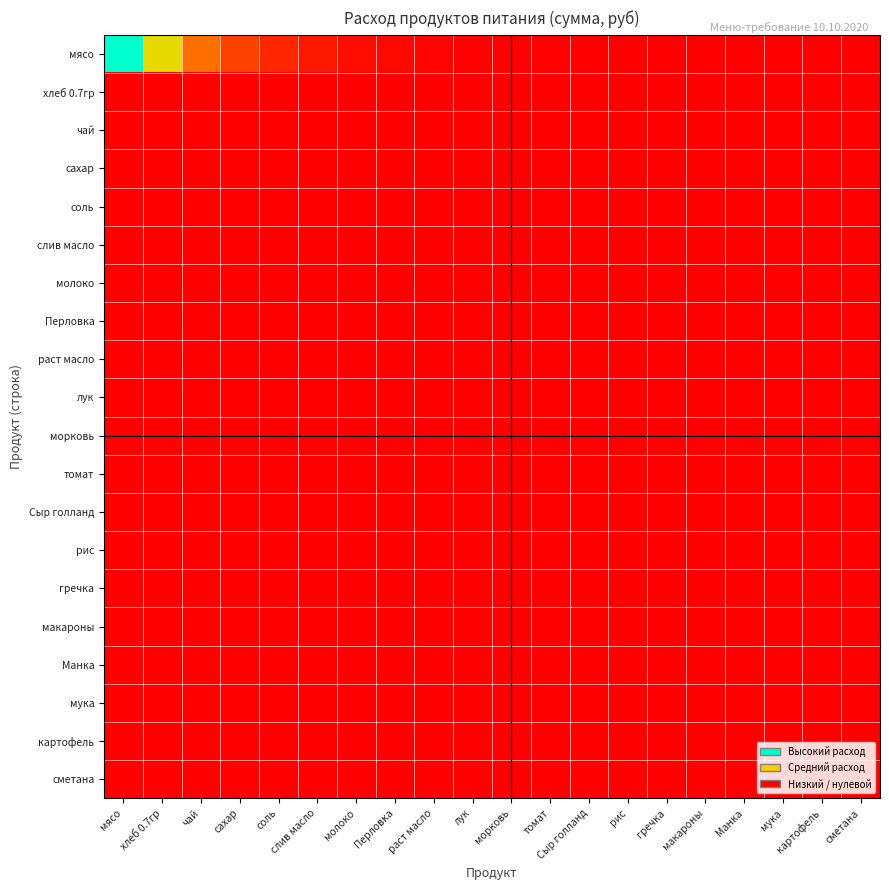

Reading left to right, list all the values displayed in this chart.

мясо: мясо=100.0	хлеб 0.7гр=60.7	чай=36.8	сахар=22.3	соль=13.5	слив масло=8.2	молоко=5.0	Перловка=3.0	раст масло=1.8	лук=1.1	морковь=0.7	томат=0.4	Сыр голланд=0.2	рис=0.2	гречка=0.1	макароны=0.1	Манка=0.0	мука=0.0	картофель=0.0	сметана=0.0
хлеб 0.7гр: мясо=0.0	хлеб 0.7гр=0.0	чай=0.0	сахар=0.0	соль=0.0	слив масло=0.0	молоко=0.0	Перловка=0.0	раст масло=0.0	лук=0.0	морковь=0.0	томат=0.0	Сыр голланд=0.0	рис=0.0	гречка=0.0	макароны=0.0	Манка=0.0	мука=0.0	картофель=0.0	сметана=0.0
чай: мясо=0.0	хлеб 0.7гр=0.0	чай=0.0	сахар=0.0	соль=0.0	слив масло=0.0	молоко=0.0	Перловка=0.0	раст масло=0.0	лук=0.0	морковь=0.0	томат=0.0	Сыр голланд=0.0	рис=0.0	гречка=0.0	макароны=0.0	Манка=0.0	мука=0.0	картофель=0.0	сметана=0.0
сахар: мясо=0.0	хлеб 0.7гр=0.0	чай=0.0	сахар=0.0	соль=0.0	слив масло=0.0	молоко=0.0	Перловка=0.0	раст масло=0.0	лук=0.0	морковь=0.0	томат=0.0	Сыр голланд=0.0	рис=0.0	гречка=0.0	макароны=0.0	Манка=0.0	мука=0.0	картофель=0.0	сметана=0.0
соль: мясо=0.0	хлеб 0.7гр=0.0	чай=0.0	сахар=0.0	соль=0.0	слив масло=0.0	молоко=0.0	Перловка=0.0	раст масло=0.0	лук=0.0	морковь=0.0	томат=0.0	Сыр голланд=0.0	рис=0.0	гречка=0.0	макароны=0.0	Манка=0.0	мука=0.0	картофель=0.0	сметана=0.0
слив масло: мясо=0.0	хлеб 0.7гр=0.0	чай=0.0	сахар=0.0	соль=0.0	слив масло=0.0	молоко=0.0	Перловка=0.0	раст масло=0.0	лук=0.0	морковь=0.0	томат=0.0	Сыр голланд=0.0	рис=0.0	гречка=0.0	макароны=0.0	Манка=0.0	мука=0.0	картофель=0.0	сметана=0.0
молоко: мясо=0.0	хлеб 0.7гр=0.0	чай=0.0	сахар=0.0	соль=0.0	слив масло=0.0	молоко=0.0	Перловка=0.0	раст масло=0.0	лук=0.0	морковь=0.0	томат=0.0	Сыр голланд=0.0	рис=0.0	гречка=0.0	макароны=0.0	Манка=0.0	мука=0.0	картофель=0.0	сметана=0.0
Перловка: мясо=0.0	хлеб 0.7гр=0.0	чай=0.0	сахар=0.0	соль=0.0	слив масло=0.0	молоко=0.0	Перловка=0.0	раст масло=0.0	лук=0.0	морковь=0.0	томат=0.0	Сыр голланд=0.0	рис=0.0	гречка=0.0	макароны=0.0	Манка=0.0	мука=0.0	картофель=0.0	сметана=0.0
раст масло: мясо=0.0	хлеб 0.7гр=0.0	чай=0.0	сахар=0.0	соль=0.0	слив масло=0.0	молоко=0.0	Перловка=0.0	раст масло=0.0	лук=0.0	морковь=0.0	томат=0.0	Сыр голланд=0.0	рис=0.0	гречка=0.0	макароны=0.0	Манка=0.0	мука=0.0	картофель=0.0	сметана=0.0
лук: мясо=0.0	хлеб 0.7гр=0.0	чай=0.0	сахар=0.0	соль=0.0	слив масло=0.0	молоко=0.0	Перловка=0.0	раст масло=0.0	лук=0.0	морковь=0.0	томат=0.0	Сыр голланд=0.0	рис=0.0	гречка=0.0	макароны=0.0	Манка=0.0	мука=0.0	картофель=0.0	сметана=0.0
морковь: мясо=0.0	хлеб 0.7гр=0.0	чай=0.0	сахар=0.0	соль=0.0	слив масло=0.0	молоко=0.0	Перловка=0.0	раст масло=0.0	лук=0.0	морковь=0.0	томат=0.0	Сыр голланд=0.0	рис=0.0	гречка=0.0	макароны=0.0	Манка=0.0	мука=0.0	картофель=0.0	сметана=0.0
томат: мясо=0.0	хлеб 0.7гр=0.0	чай=0.0	сахар=0.0	соль=0.0	слив масло=0.0	молоко=0.0	Перловка=0.0	раст масло=0.0	лук=0.0	морковь=0.0	томат=0.0	Сыр голланд=0.0	рис=0.0	гречка=0.0	макароны=0.0	Манка=0.0	мука=0.0	картофель=0.0	сметана=0.0
Сыр голланд: мясо=0.0	хлеб 0.7гр=0.0	чай=0.0	сахар=0.0	соль=0.0	слив масло=0.0	молоко=0.0	Перловка=0.0	раст масло=0.0	лук=0.0	морковь=0.0	томат=0.0	Сыр голланд=0.0	рис=0.0	гречка=0.0	макароны=0.0	Манка=0.0	мука=0.0	картофель=0.0	сметана=0.0
рис: мясо=0.0	хлеб 0.7гр=0.0	чай=0.0	сахар=0.0	соль=0.0	слив масло=0.0	молоко=0.0	Перловка=0.0	раст масло=0.0	лук=0.0	морковь=0.0	томат=0.0	Сыр голланд=0.0	рис=0.0	гречка=0.0	макароны=0.0	Манка=0.0	мука=0.0	картофель=0.0	сметана=0.0
гречка: мясо=0.0	хлеб 0.7гр=0.0	чай=0.0	сахар=0.0	соль=0.0	слив масло=0.0	молоко=0.0	Перловка=0.0	раст масло=0.0	лук=0.0	морковь=0.0	томат=0.0	Сыр голланд=0.0	рис=0.0	гречка=0.0	макароны=0.0	Манка=0.0	мука=0.0	картофель=0.0	сметана=0.0
макароны: мясо=0.0	хлеб 0.7гр=0.0	чай=0.0	сахар=0.0	соль=0.0	слив масло=0.0	молоко=0.0	Перловка=0.0	раст масло=0.0	лук=0.0	морковь=0.0	томат=0.0	Сыр голланд=0.0	рис=0.0	гречка=0.0	макароны=0.0	Манка=0.0	мука=0.0	картофель=0.0	сметана=0.0
Манка: мясо=0.0	хлеб 0.7гр=0.0	чай=0.0	сахар=0.0	соль=0.0	слив масло=0.0	молоко=0.0	Перловка=0.0	раст масло=0.0	лук=0.0	морковь=0.0	томат=0.0	Сыр голланд=0.0	рис=0.0	гречка=0.0	макароны=0.0	Манка=0.0	мука=0.0	картофель=0.0	сметана=0.0
мука: мясо=0.0	хлеб 0.7гр=0.0	чай=0.0	сахар=0.0	соль=0.0	слив масло=0.0	молоко=0.0	Перловка=0.0	раст масло=0.0	лук=0.0	морковь=0.0	томат=0.0	Сыр голланд=0.0	рис=0.0	гречка=0.0	макароны=0.0	Манка=0.0	мука=0.0	картофель=0.0	сметана=0.0
картофель: мясо=0.0	хлеб 0.7гр=0.0	чай=0.0	сахар=0.0	соль=0.0	слив масло=0.0	молоко=0.0	Перловка=0.0	раст масло=0.0	лук=0.0	морковь=0.0	томат=0.0	Сыр голланд=0.0	рис=0.0	гречка=0.0	макароны=0.0	Манка=0.0	мука=0.0	картофель=0.0	сметана=0.0
сметана: мясо=0.0	хлеб 0.7гр=0.0	чай=0.0	сахар=0.0	соль=0.0	слив масло=0.0	молоко=0.0	Перловка=0.0	раст масло=0.0	лук=0.0	морковь=0.0	томат=0.0	Сыр голланд=0.0	рис=0.0	гречка=0.0	макароны=0.0	Манка=0.0	мука=0.0	картофель=0.0	сметана=0.0